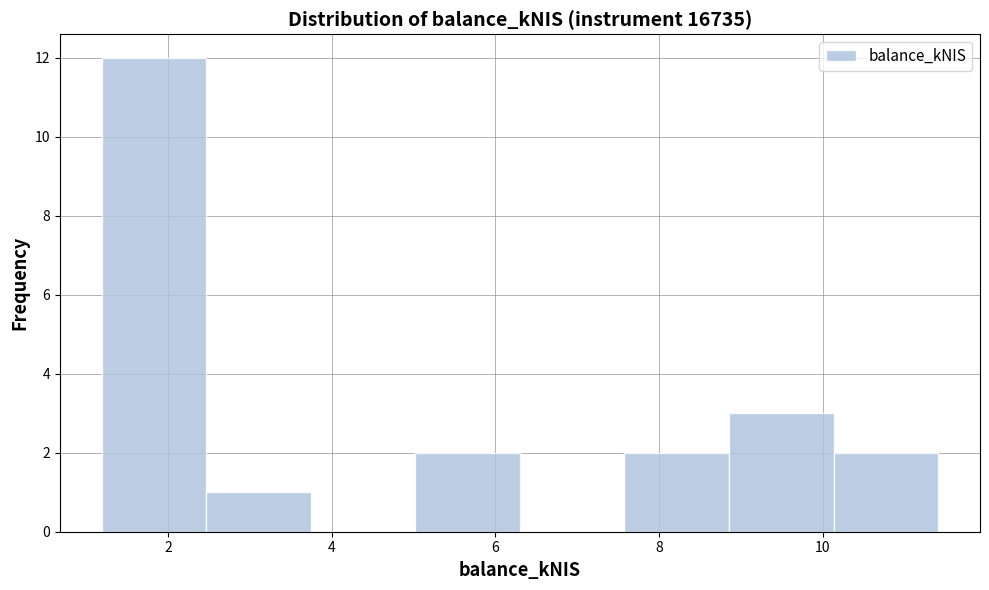

What is the height of the bar covering 10.2 to 11.4 on the x-axis? Neither the bar edges nor the heights are printed on the chart, so give them approximately, as read against the axes.

2